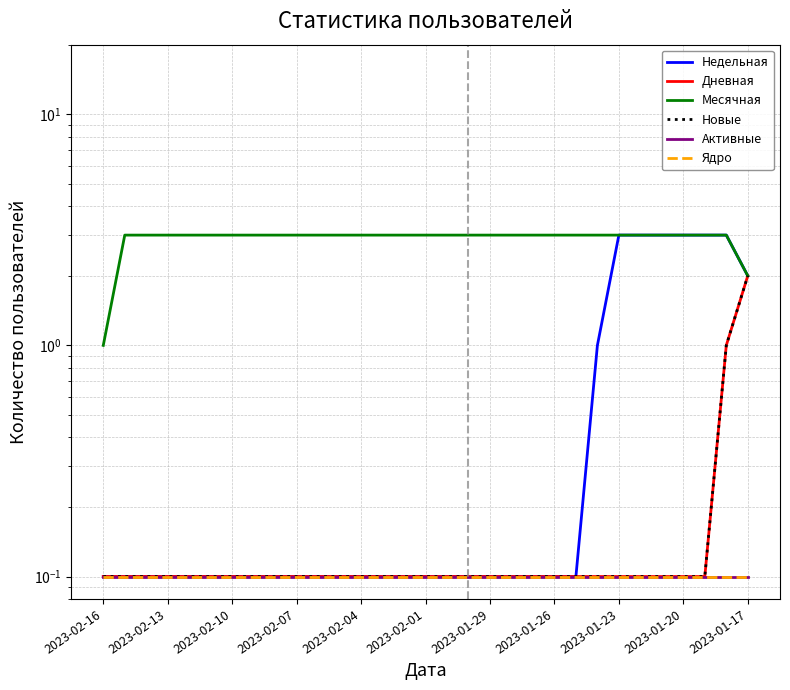

What is the value of the Месячная point at the 7th from the left?

3.0